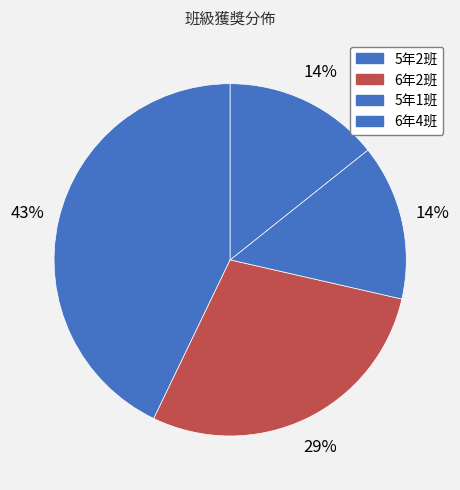

To the nearest percent, what portion does 6年2班 represent?

29%